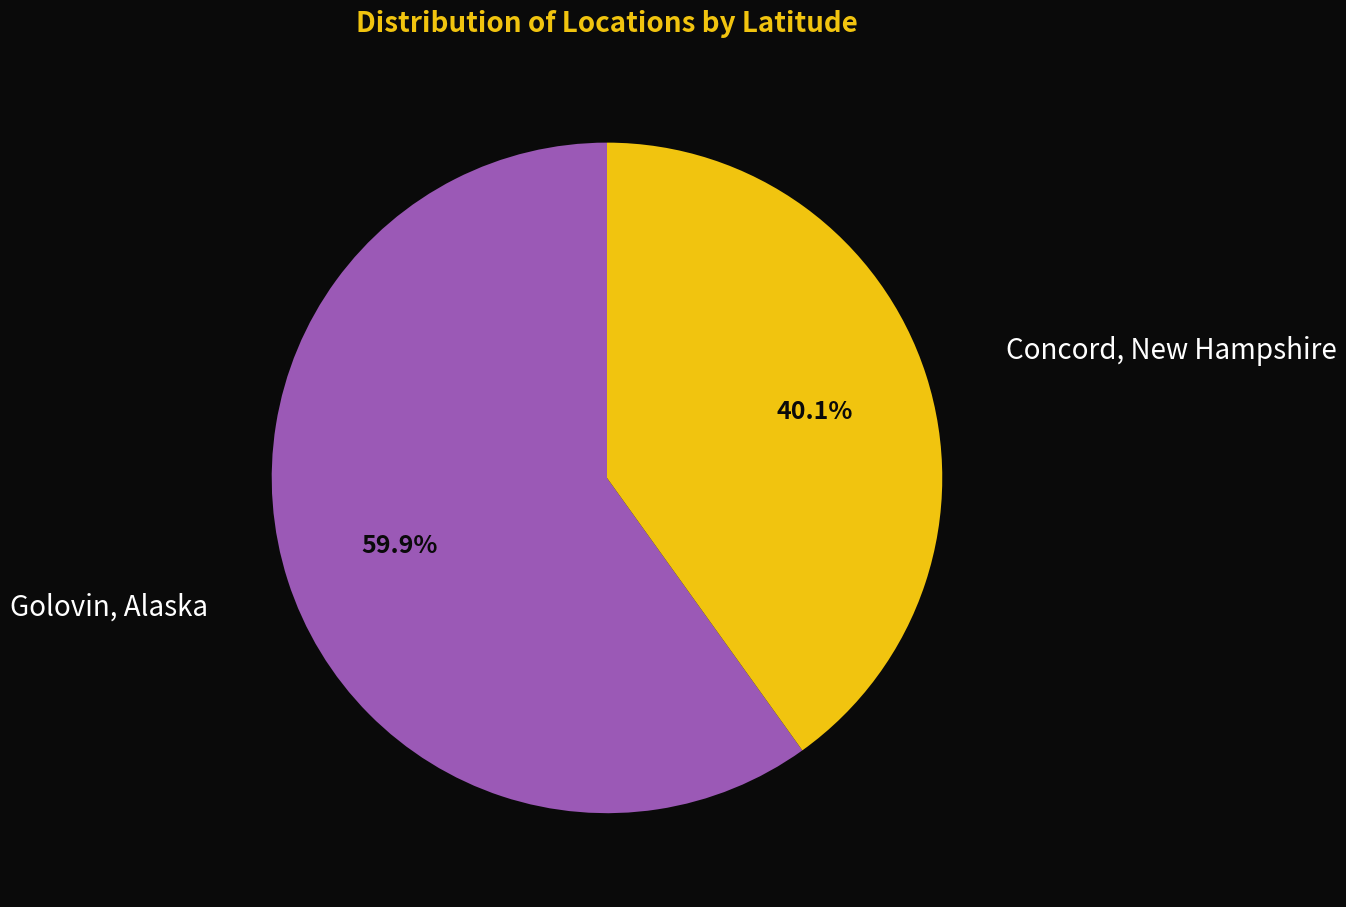

Is there any slice that represents more than half of the pie?

Yes